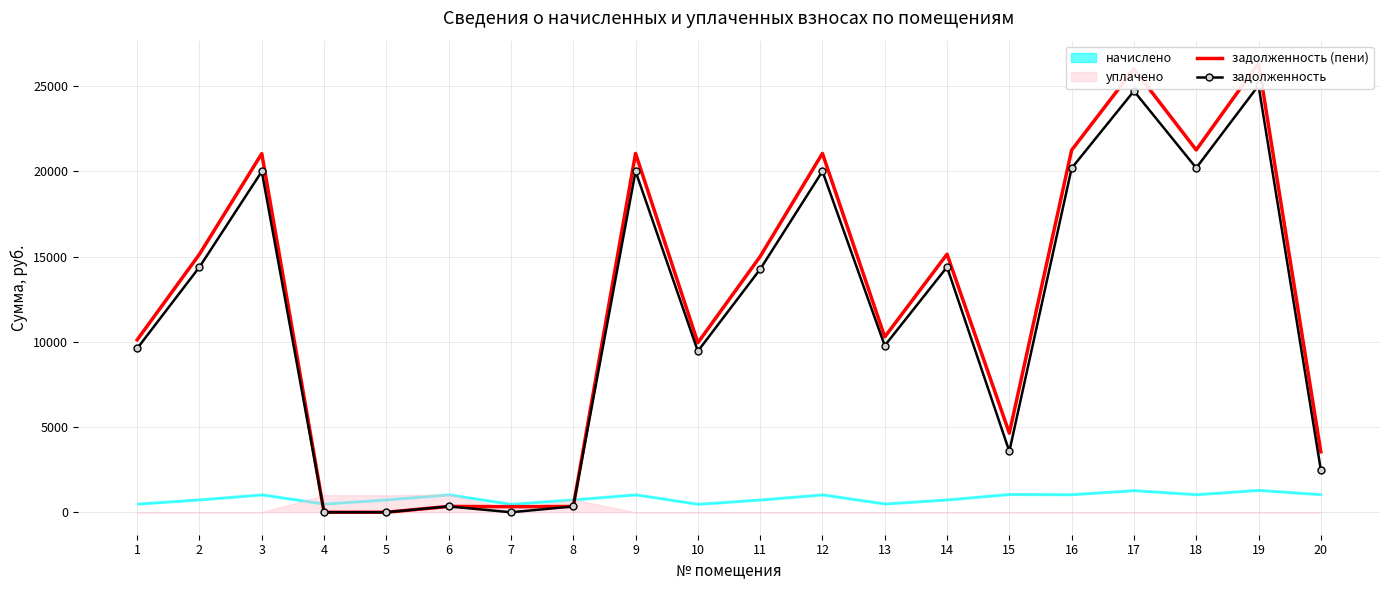

What is the value of the задолженность (пени) point at the 11th from the left?

15007.2